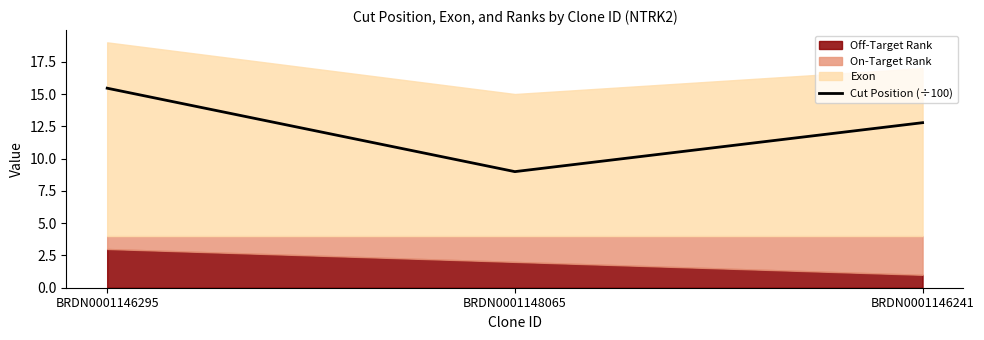

Reading left to right, what are all the values shown in this chart?

15.4	9.0	12.8